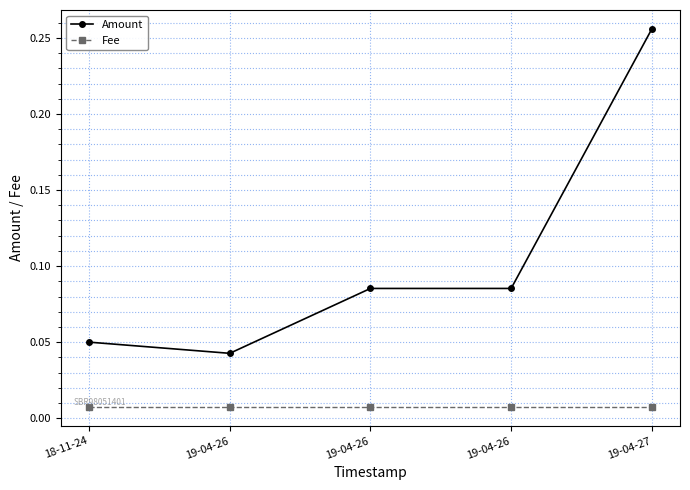

What are all the series names shown in the legend?

Amount, Fee